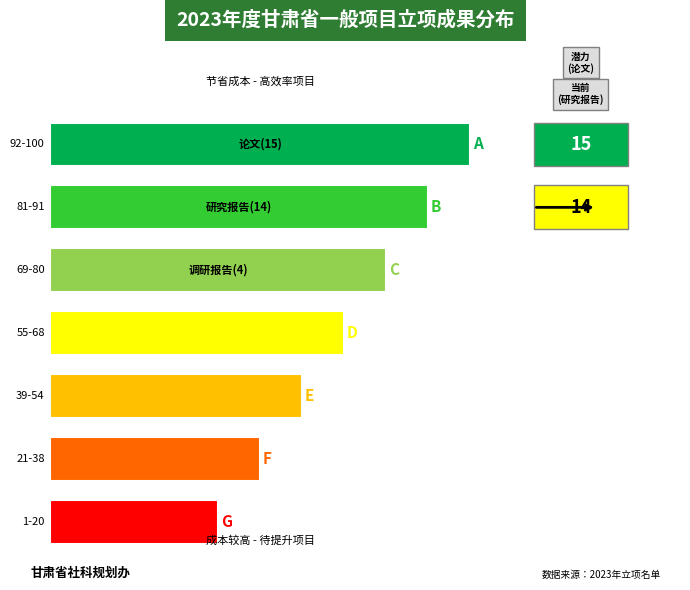

How many values are below 6?

3